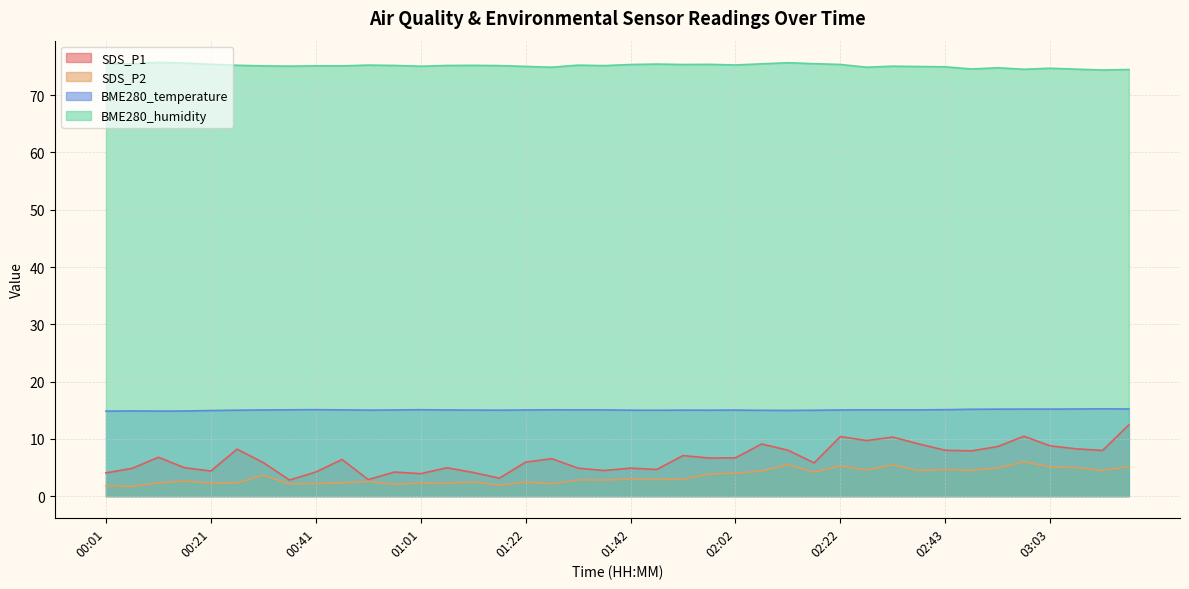

What is the difference between the maximum and second lowest values in the BME280_humidity series?

1.2